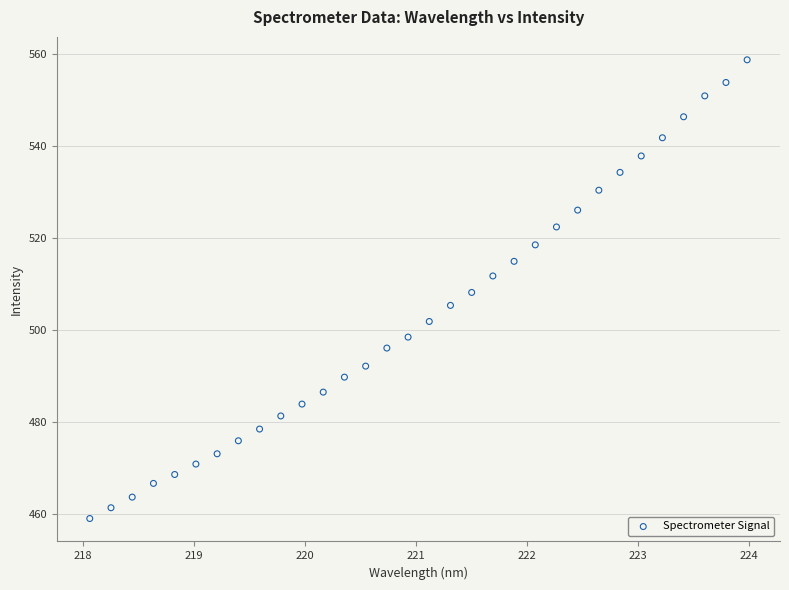

What is the range of Y values (max minus min)?

99.8